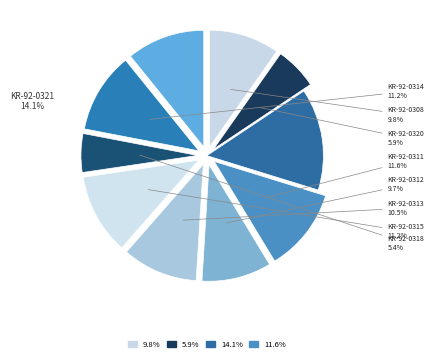

Rank the categories by value from lowest to highest.

KR-92-0318, KR-92-0320, KR-92-0312, KR-92-0308, KR-92-0313, KR-92-0317, KR-92-0314, KR-92-0315, KR-92-0311, KR-92-0321